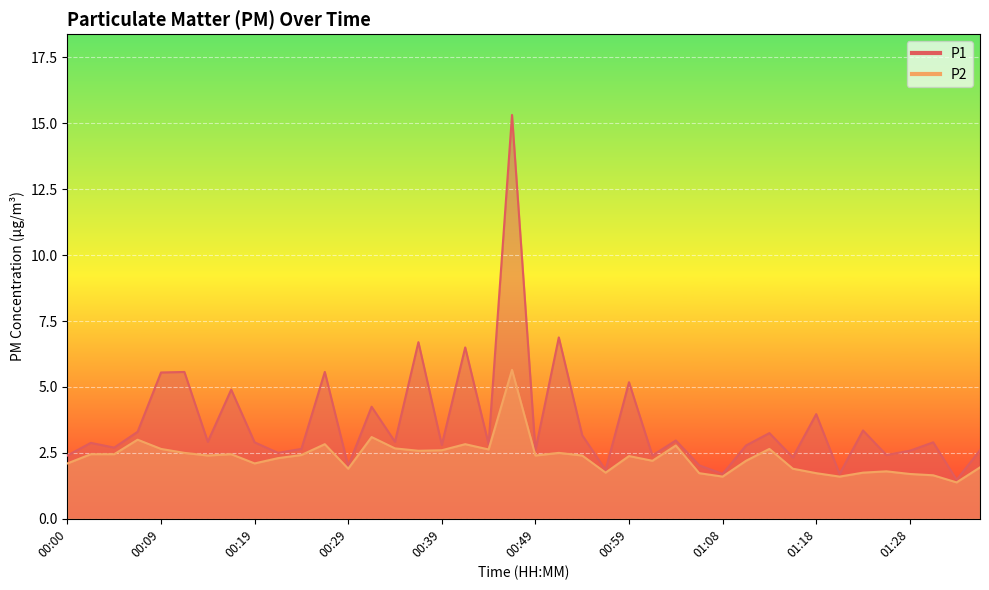

Where is the first local maximum for P2?

00:07